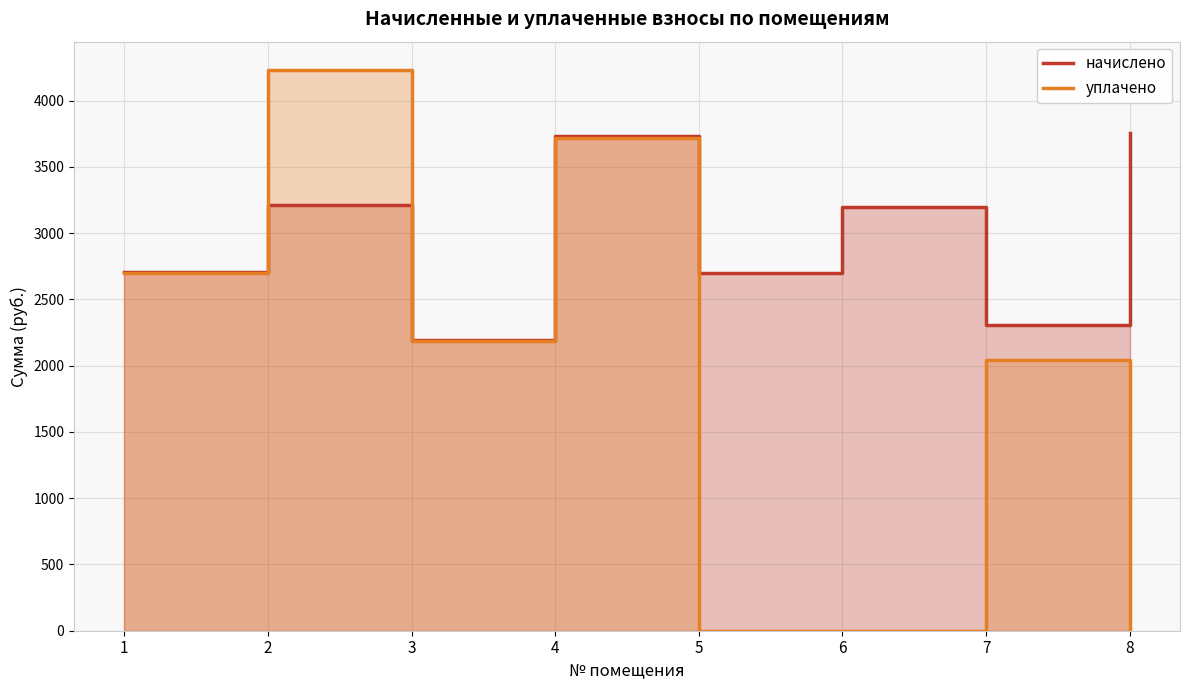

List the series in order of their peak value, highest first.

уплачено, начислено